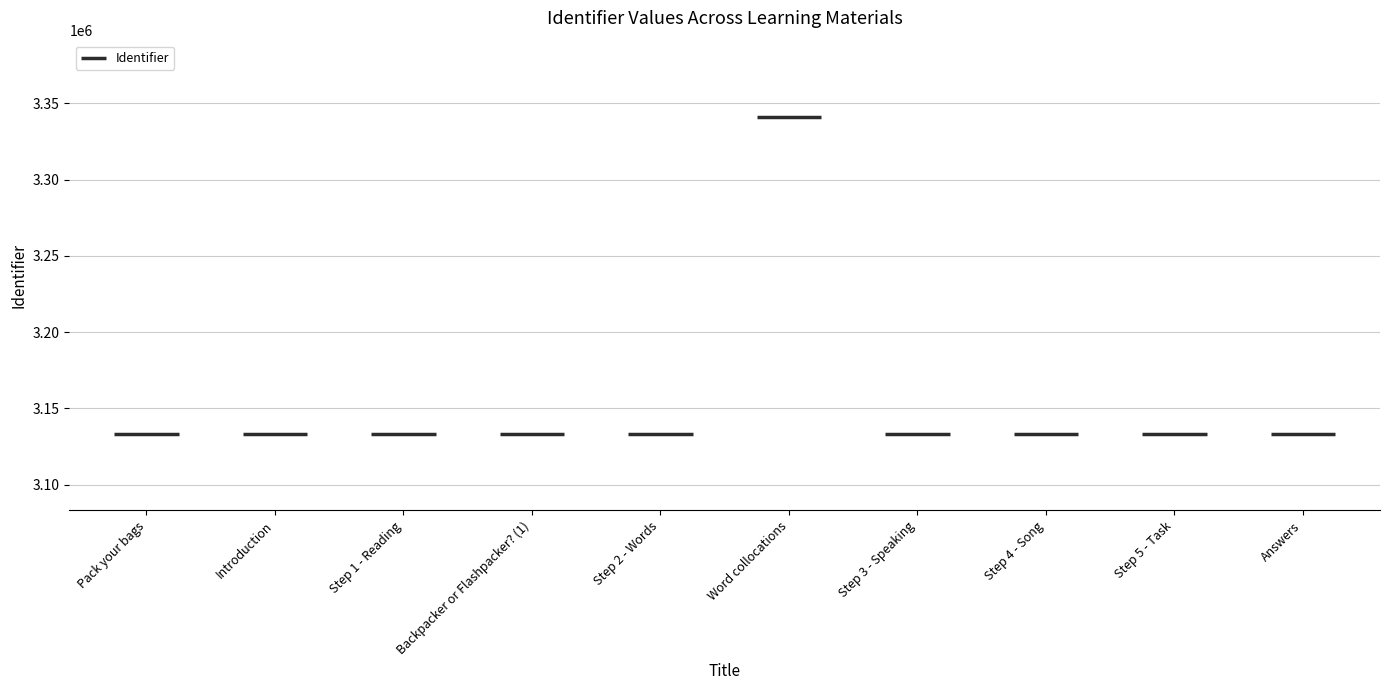

Is it true that the value at Backpacker or Flashpacker? (1) is 3133022?

True